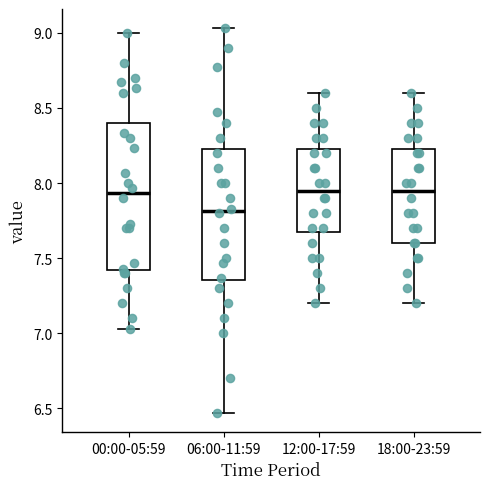

Reading left to right, transcribe this box plot: for each box, give where its median line is, the range the box spans, and where its two whiskers end, as read against the y-axis. The values are not printed on the chart, so give them approximately, as read against the axis.

00:00-05:59: median 7.95, box 7.40 to 8.40, whiskers 7.05 to 9.00
06:00-11:59: median 7.80, box 7.35 to 8.25, whiskers 6.45 to 9.05
12:00-17:59: median 7.95, box 7.70 to 8.25, whiskers 7.20 to 8.60
18:00-23:59: median 7.95, box 7.60 to 8.25, whiskers 7.20 to 8.60